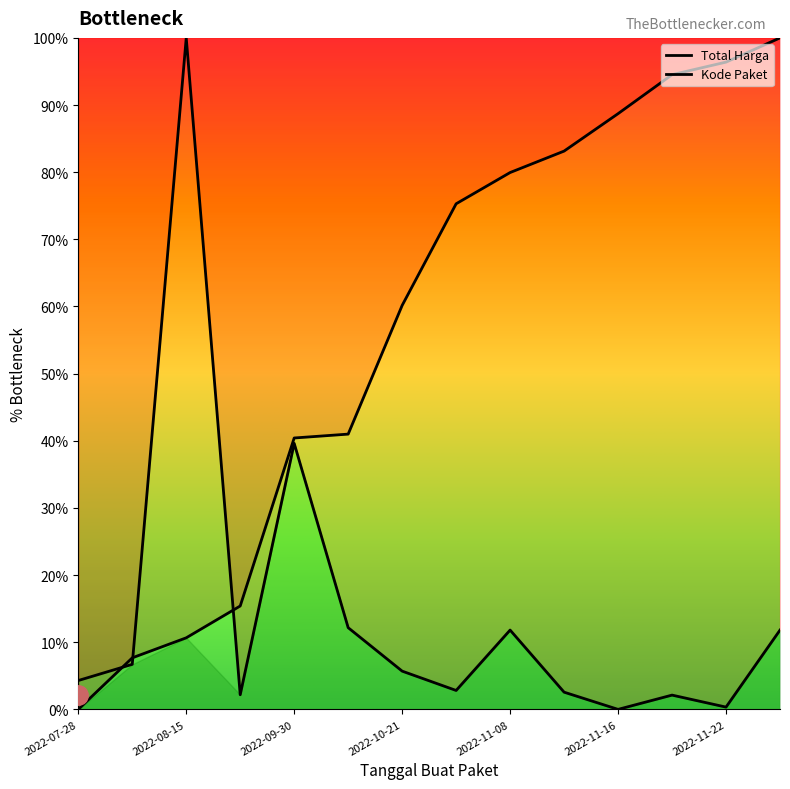

What is the difference between the Kode Paket values at 2022-11-08 and 2022-07-28?

79.9